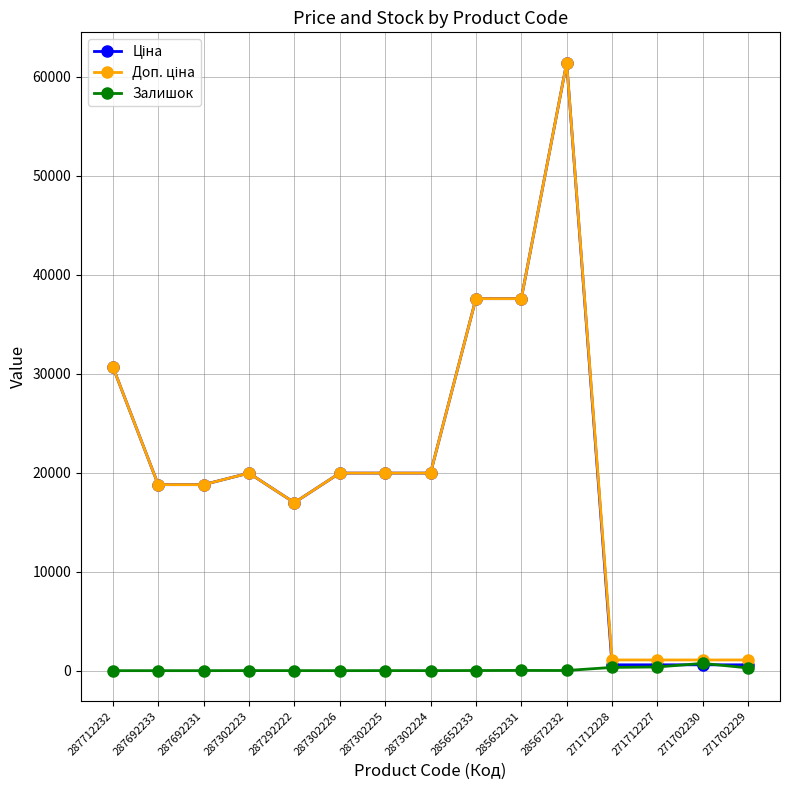

True or false: Залишок has a value of 13.0 at 285652233.

True